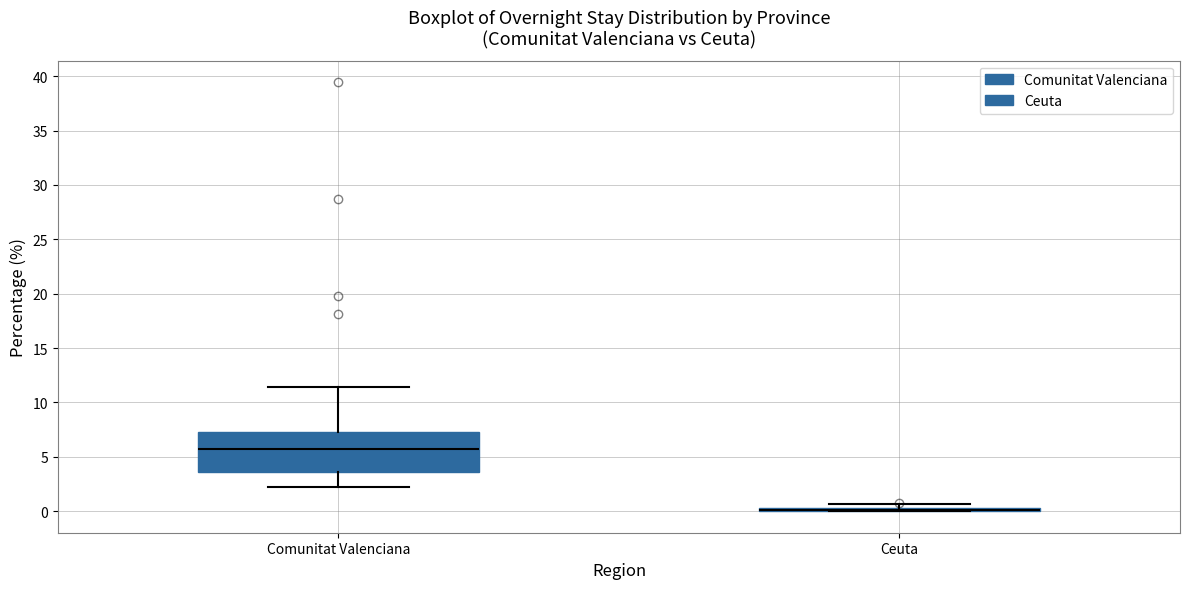

Comparing the boxes themselves (not the whiskers), which one is the tallest?

Comunitat Valenciana